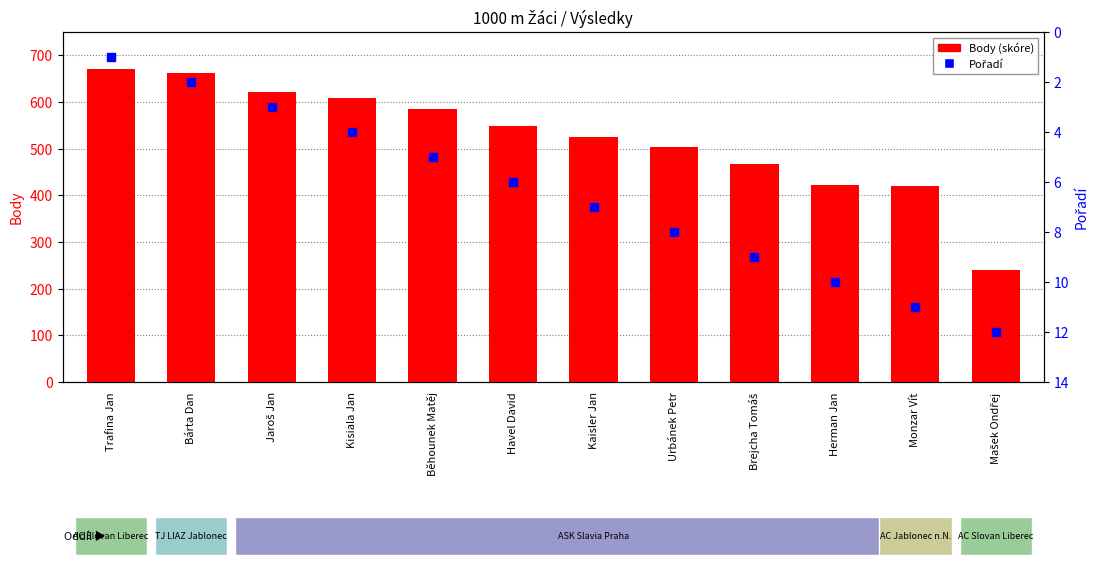

What is the total value across all series at Jaroš Jan?

624